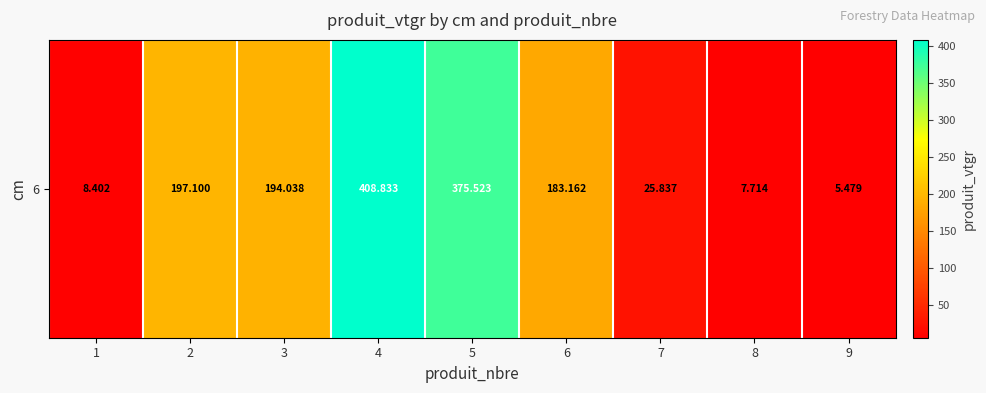

What is the approximate value at 6?

183.2